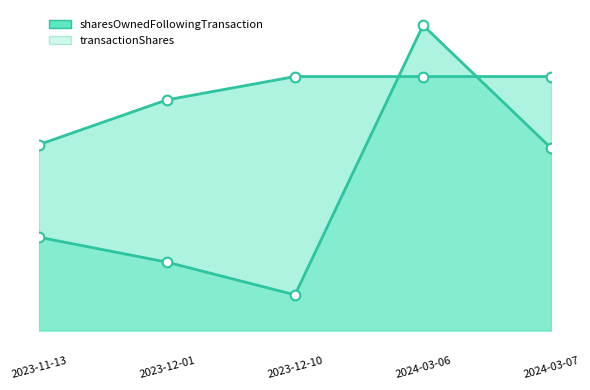

What is the label of the 2nd point from the left?

2023-12-01